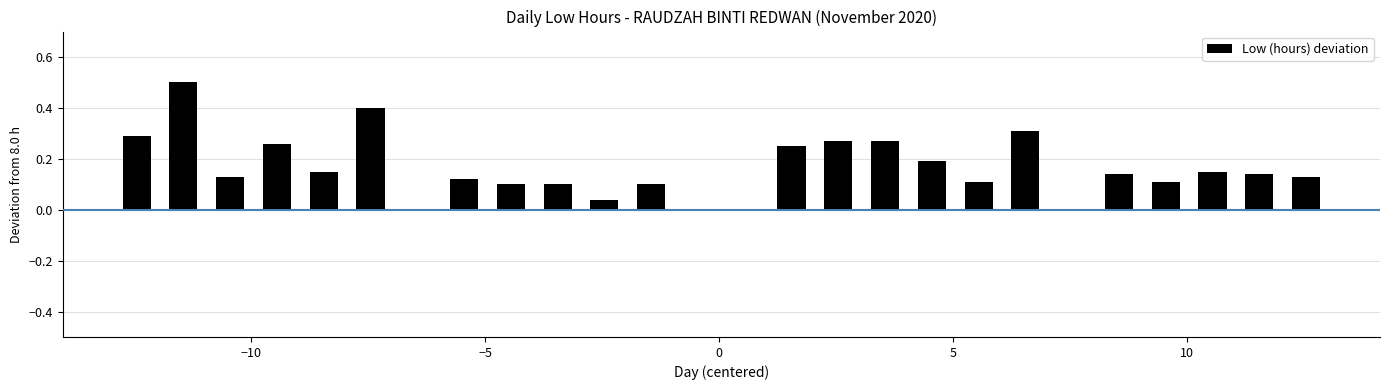

What is the maximum value shown in the chart?

0.5